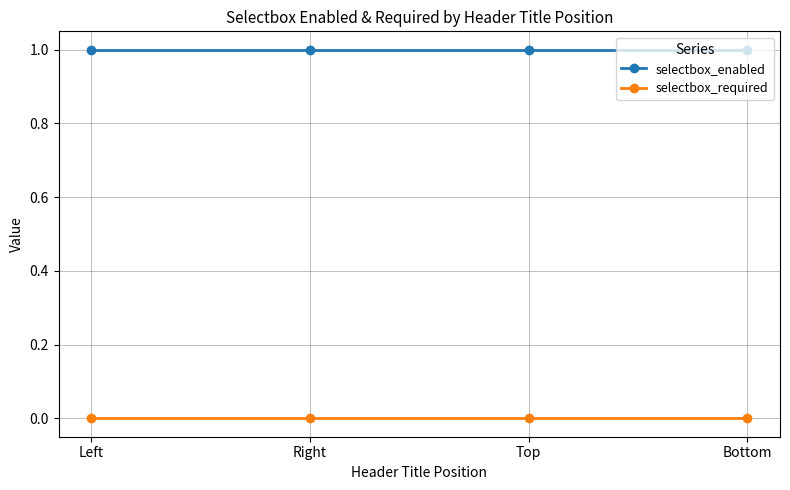

Rank the series at Left from highest to lowest value.

selectbox_enabled, selectbox_required